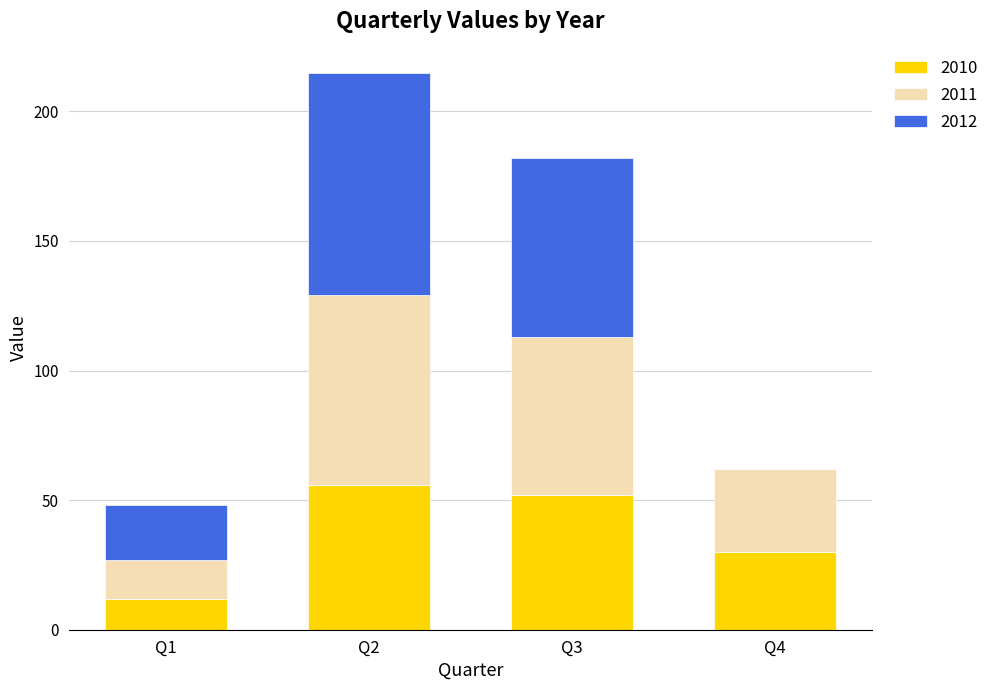

At which category is the sum across all series the highest?

Q2